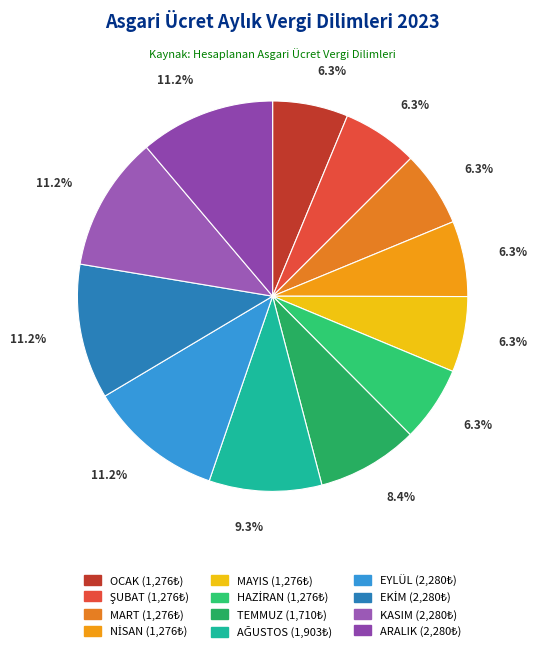

Which category has the biggest portion of the pie?

EKİM